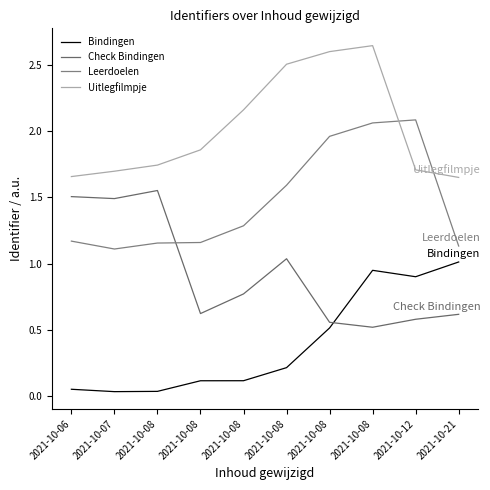

The Leerdoelen series shows 1.2 at 2021-10-06. True or false?

True